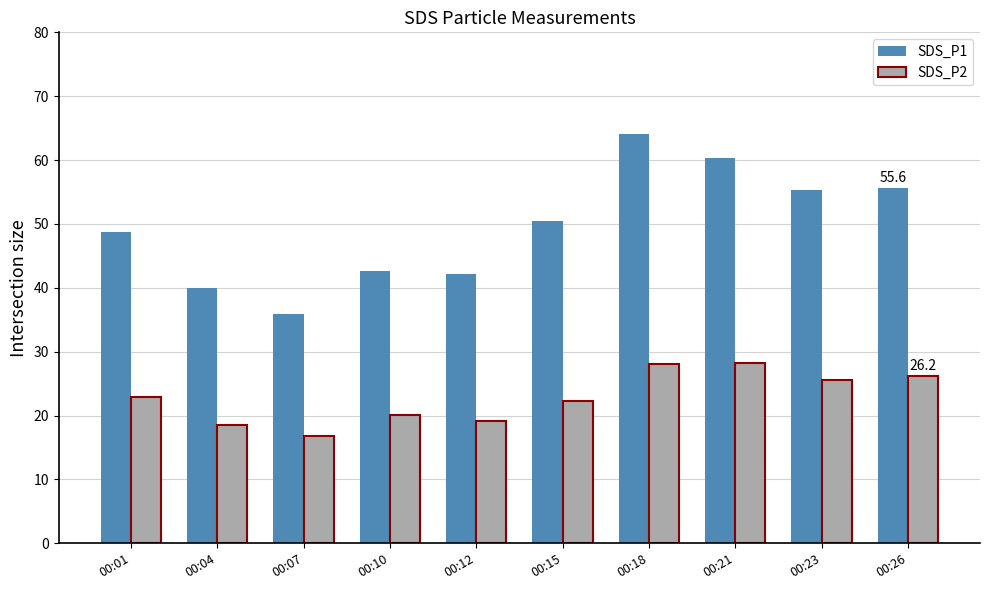

At which category is the sum across all series the highest?

00:18